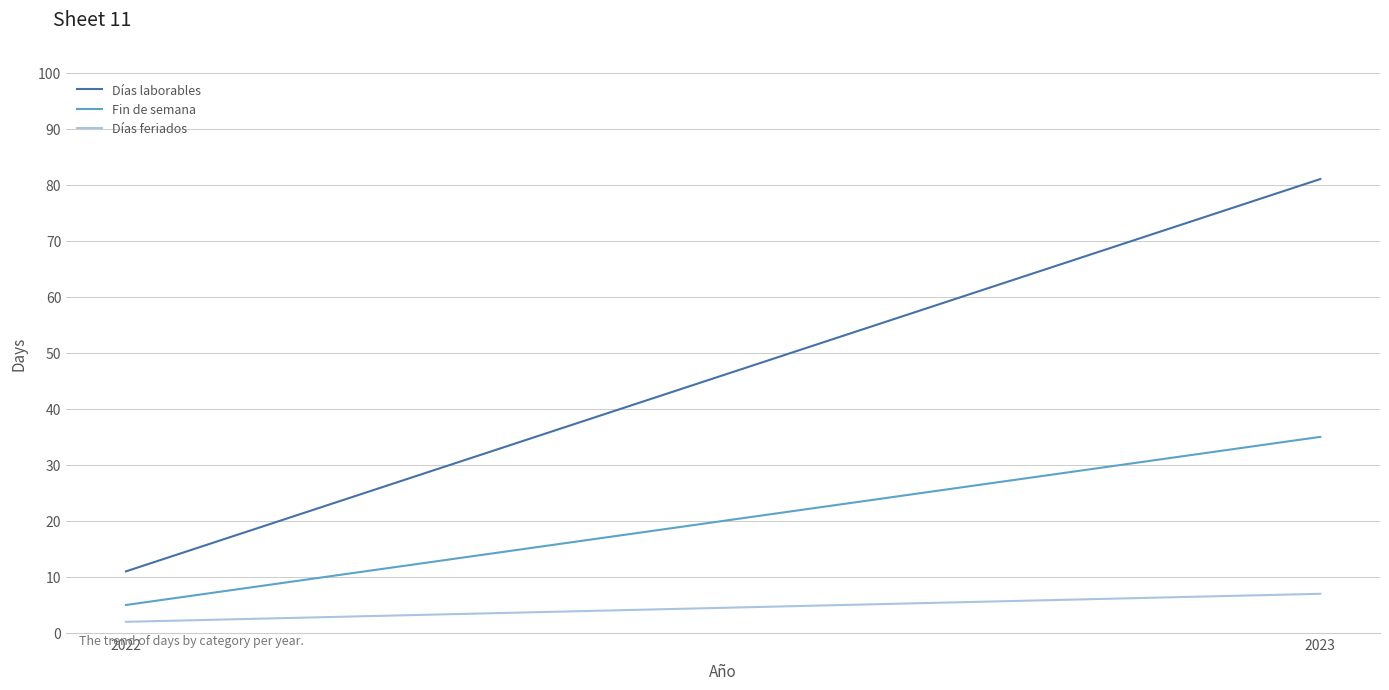

What is the total value across all series at 2023?

123